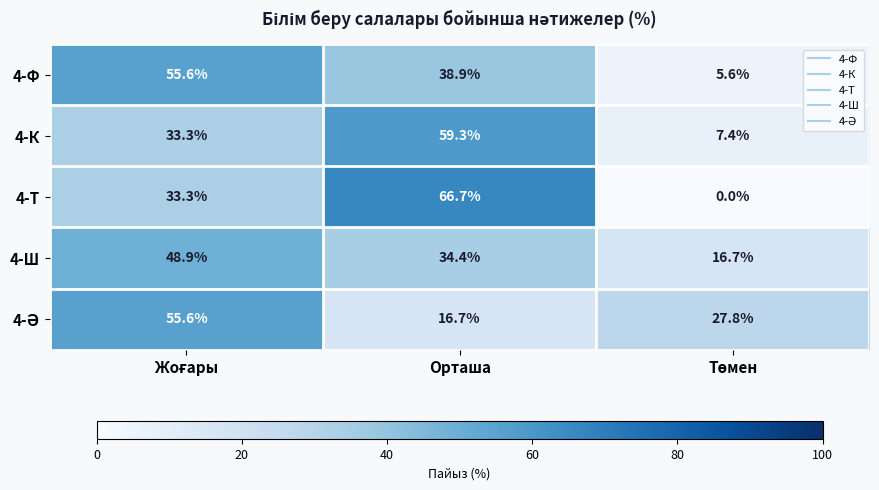

What is the greatest value displayed?

66.7